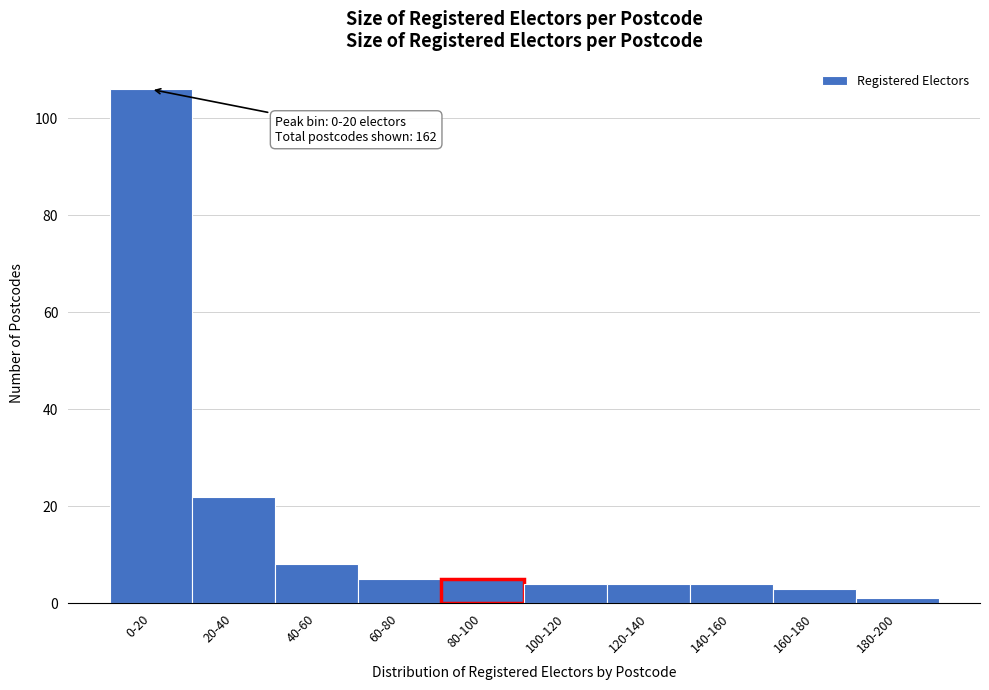

Reading left to right, extract all data points from this chart.

0-20=106	20-40=22	40-60=8	60-80=5	80-100=5	100-120=4	120-140=4	140-160=4	160-180=3	180-200=1